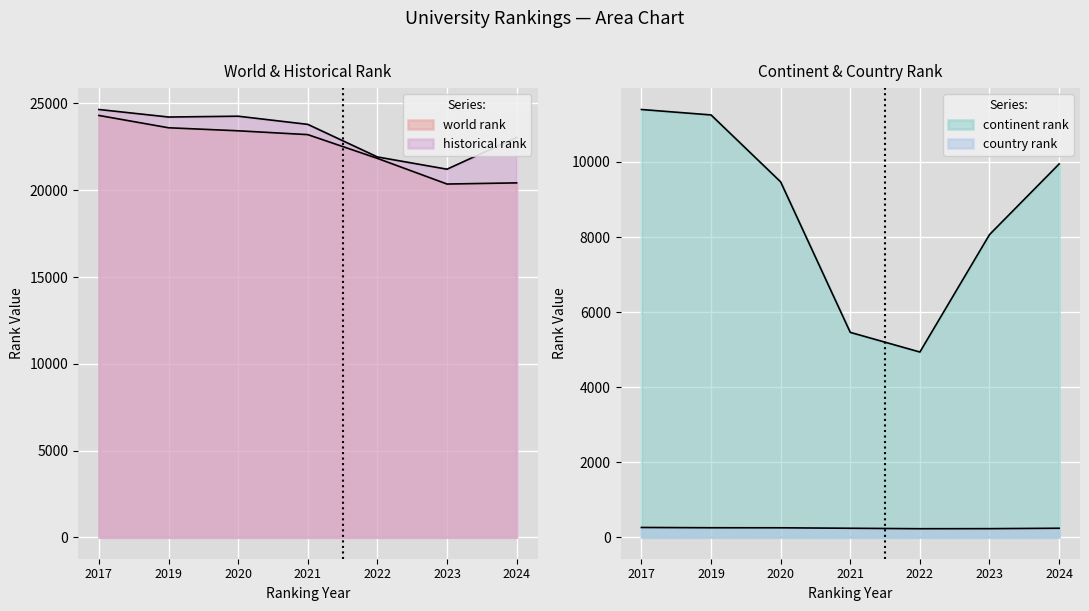

True or false: world rank has a value of 23413.0 at 2020.

True